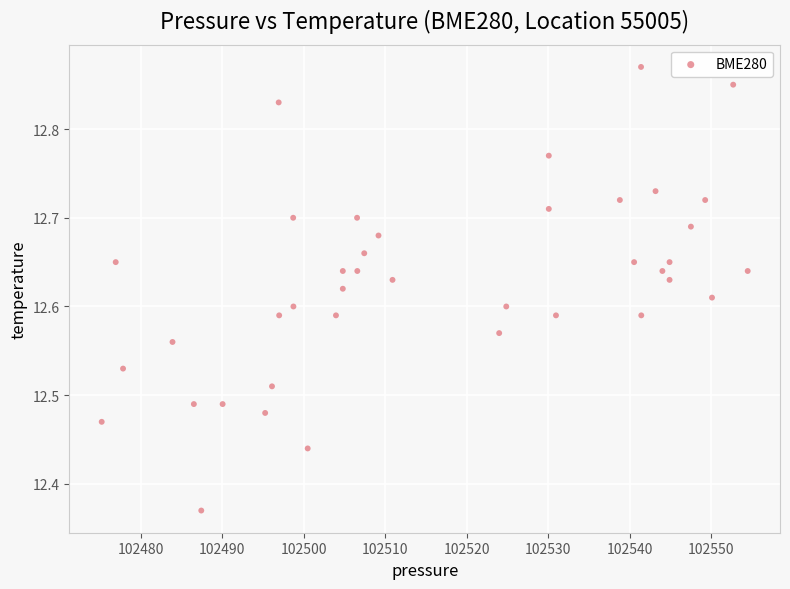

What is the range of X values (max minus min)?

79.3